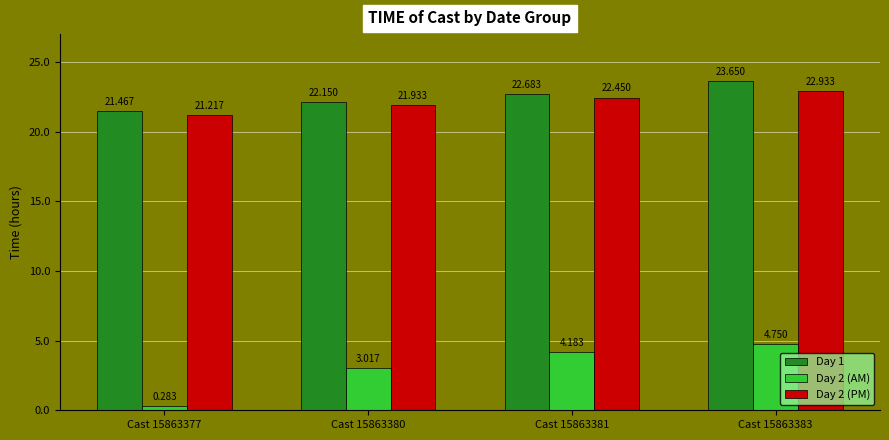

At which category is the sum across all series the highest?

Cast 15863383